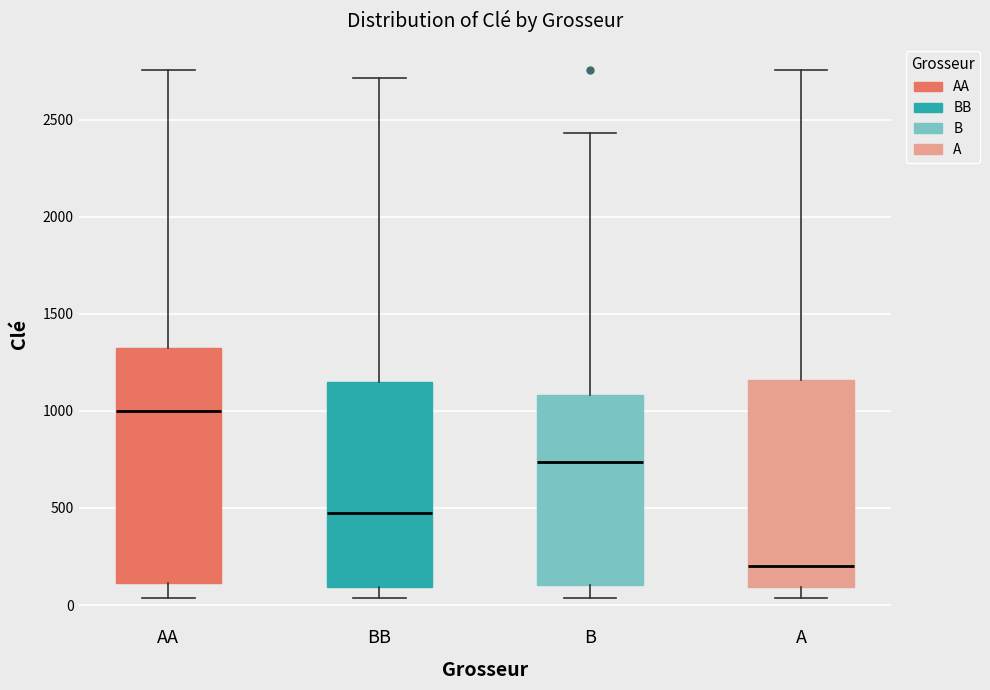

Reading left to right, read every box against the y-axis: the position of its median line, the range the box covers, and the ends of its whiskers. The values are not printed on the chart, so give them approximately, as read against the axis.

AA: median 1000, box 100 to 1350, whiskers 50 to 2750
BB: median 450, box 100 to 1150, whiskers 50 to 2700
B: median 750, box 100 to 1100, whiskers 50 to 2450
A: median 200, box 100 to 1150, whiskers 50 to 2750